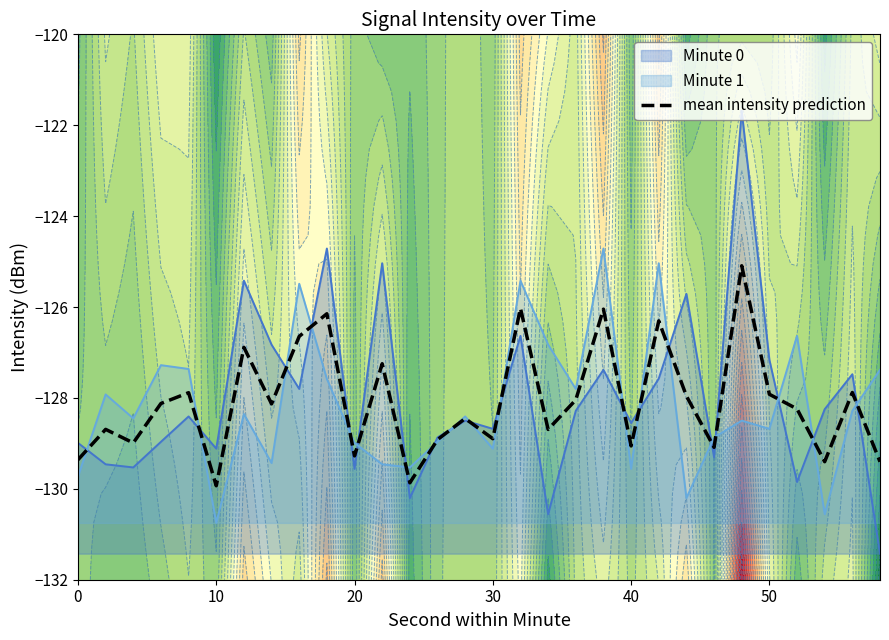

What is the average value?

-128.1